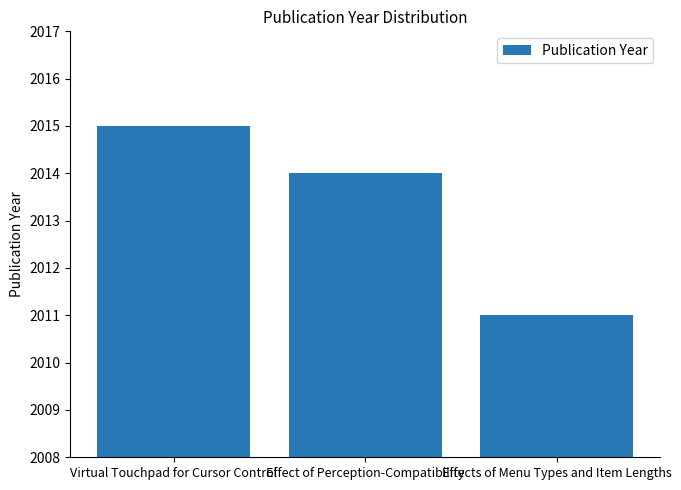

At which label does the data first exceed 2014?

Virtual Touchpad for Cursor Control